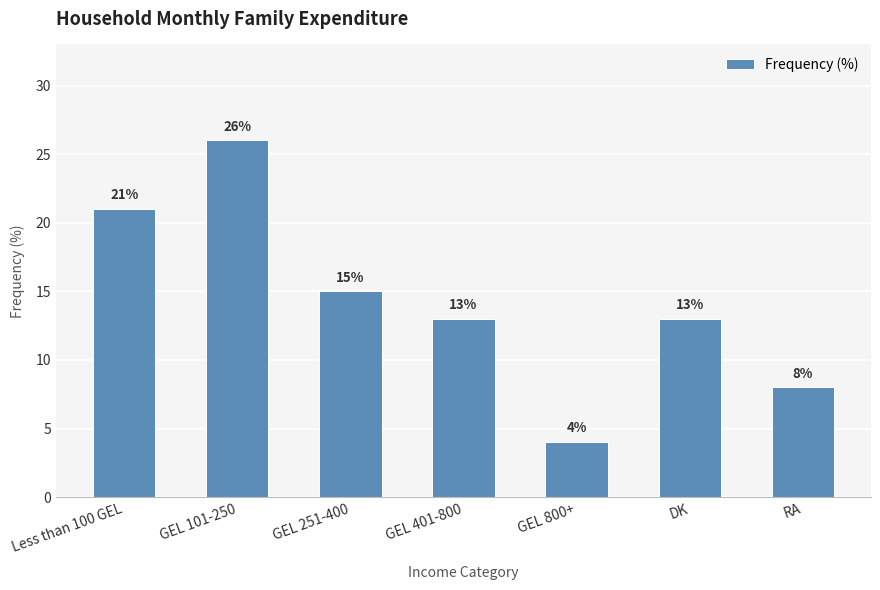

Reading left to right, list all the values displayed in this chart.

21	26	15	13	4	13	8